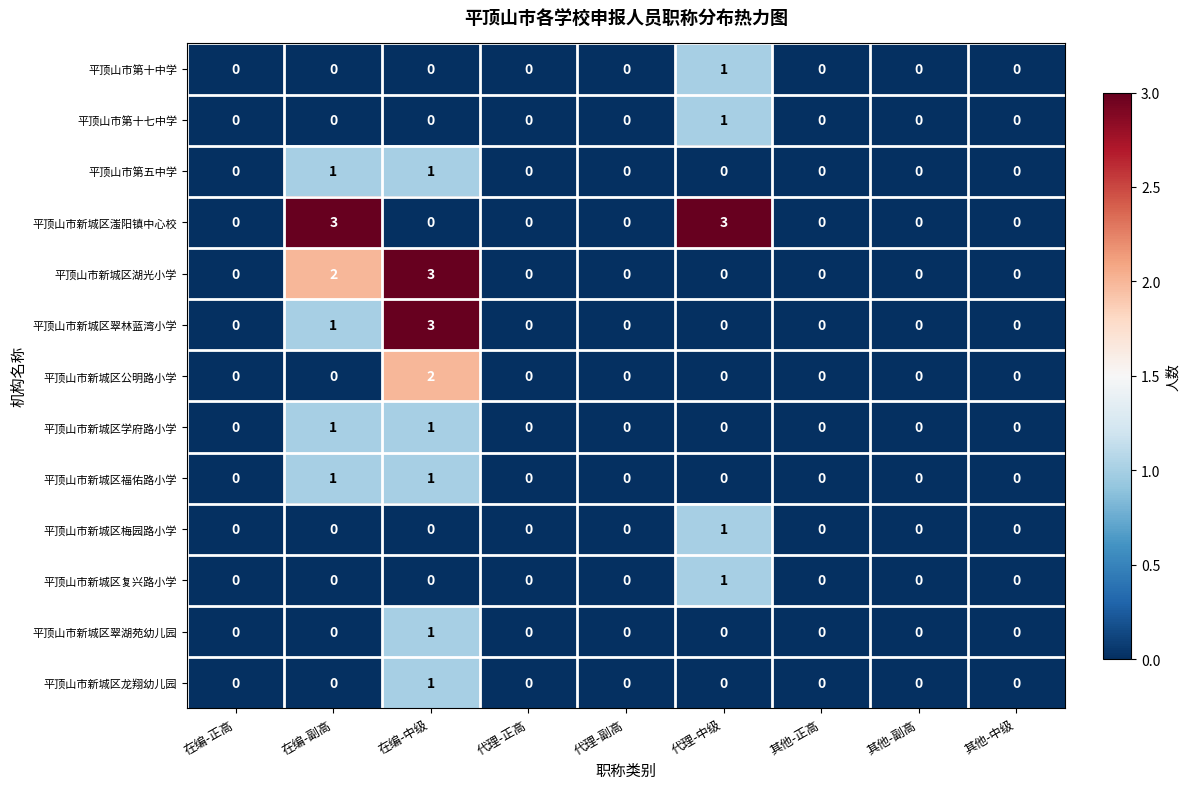

The 平顶山市新城区梅园路小学 series shows 1 at 代理-中级. True or false?

True